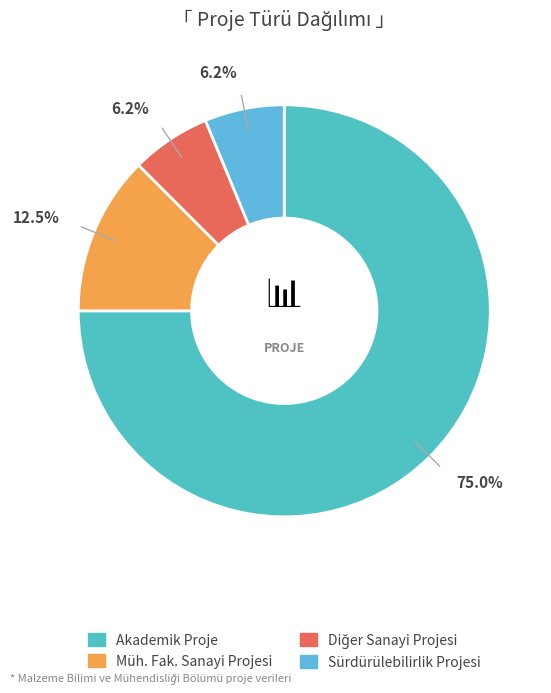

Approximately how many times larger is the value at Müh. Fak. Sanayi Projesi compared to Akademik Proje?

0.2